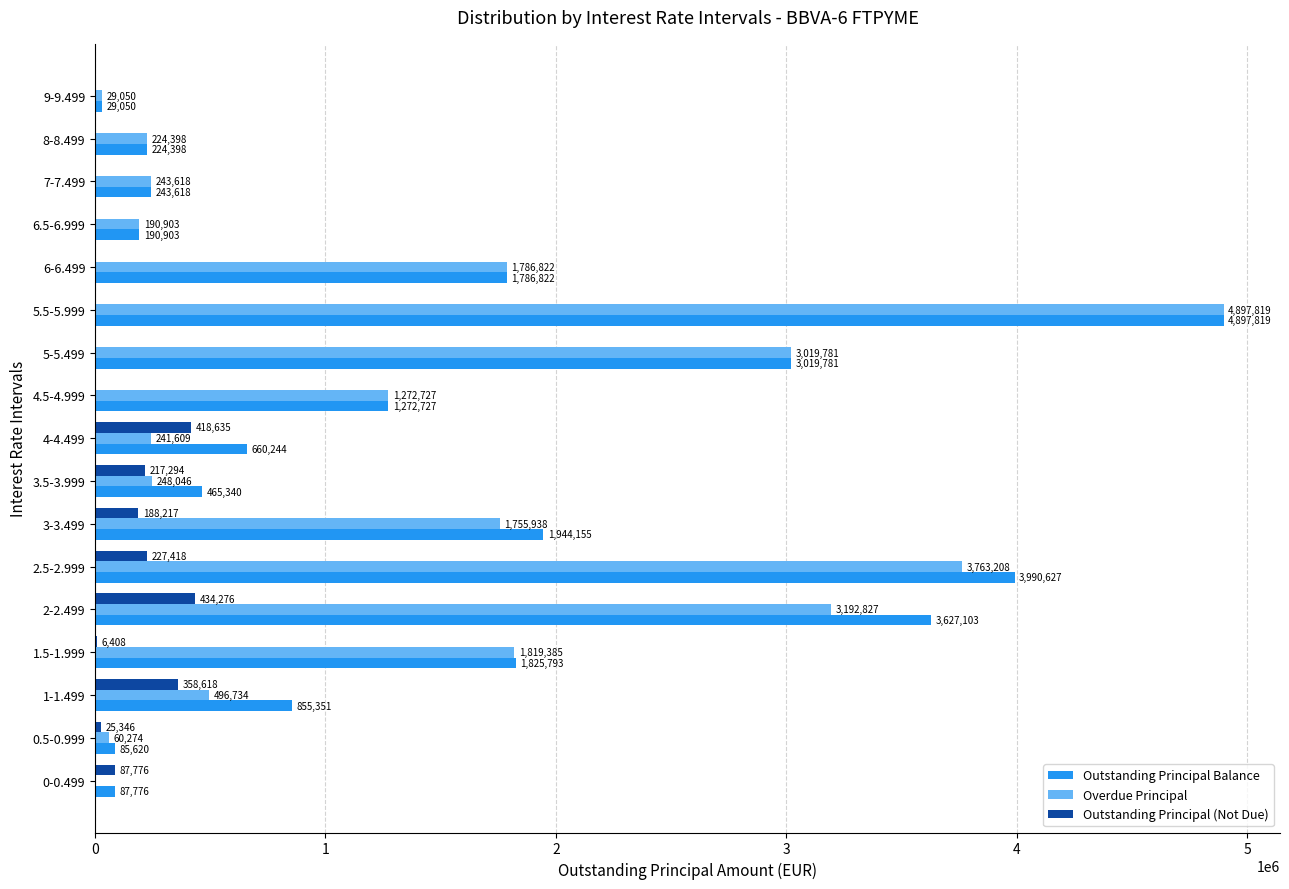

Is it true that Outstanding Principal Balance equals 3990626.6 at 2.5-2.999?

True